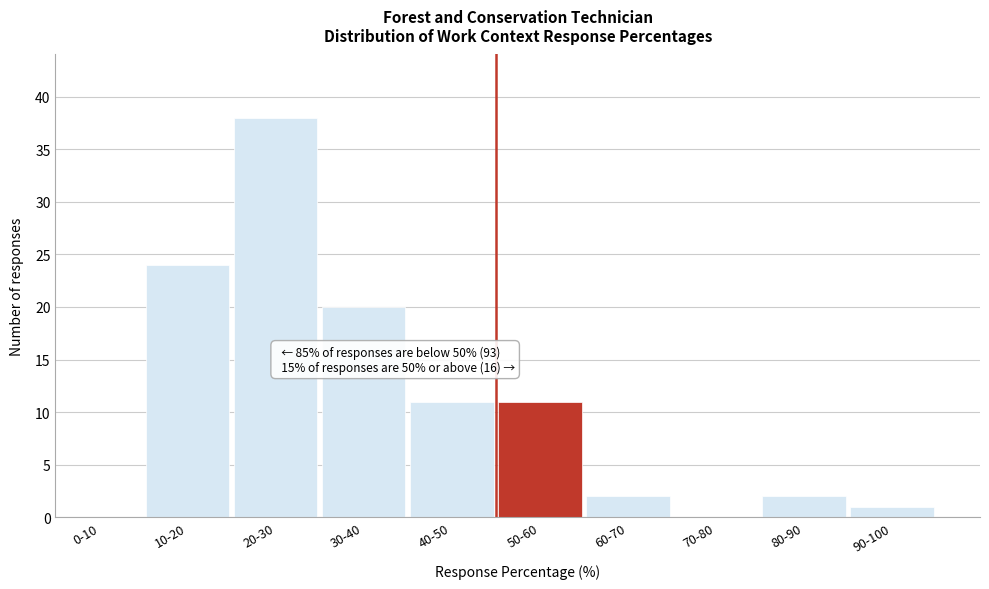

Reading left to right, what are all the values shown in this chart?

0-10=0	10-20=24	20-30=38	30-40=20	40-50=11	50-60=11	60-70=2	70-80=0	80-90=2	90-100=1